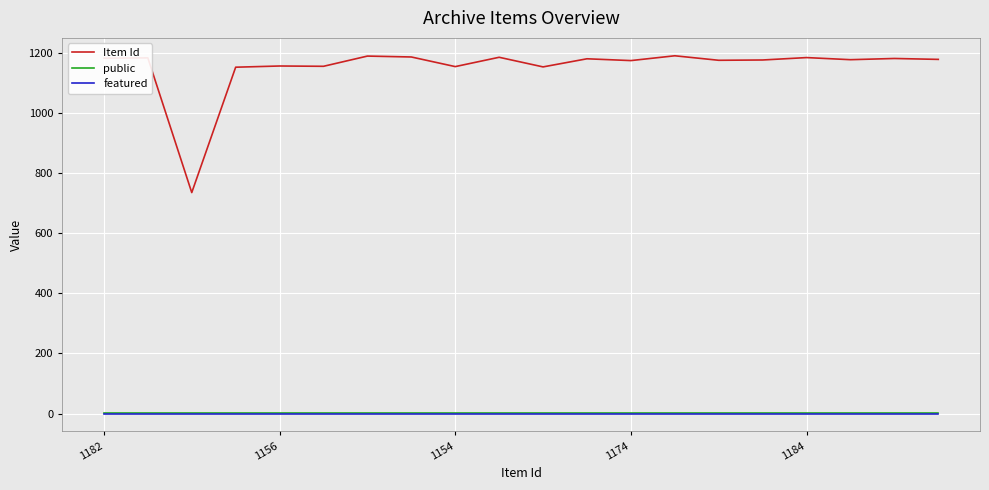

Which series has the largest total across all categories?

Item Id